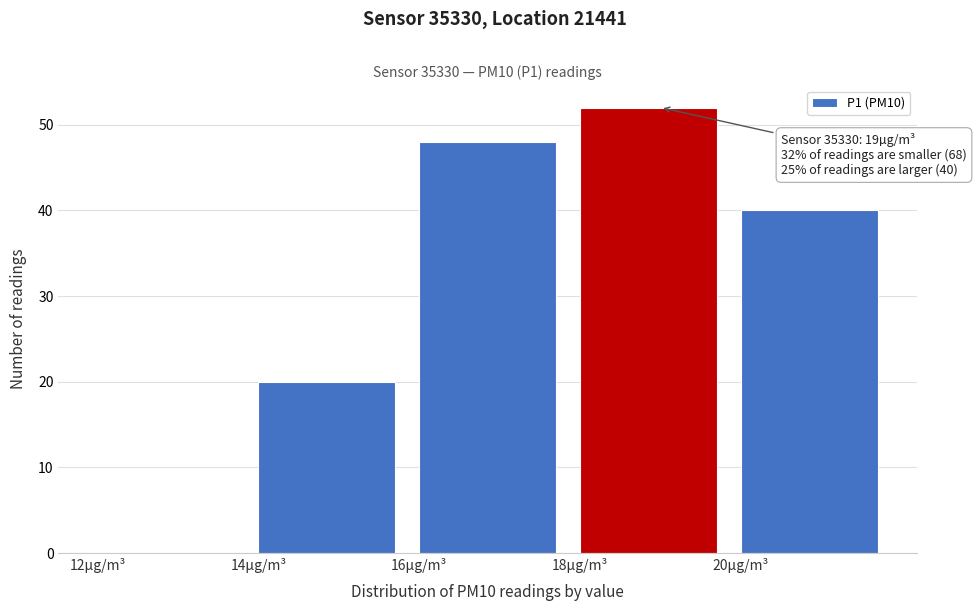

Which range on the x-axis has the tallest bar?

18 to 20